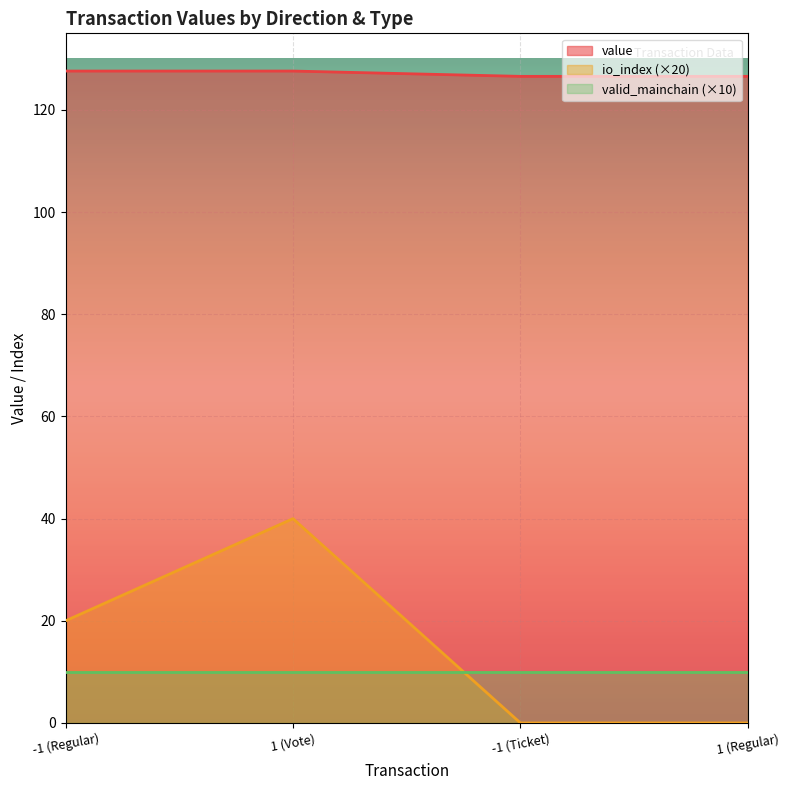

What is the average value of the value series?

127.1